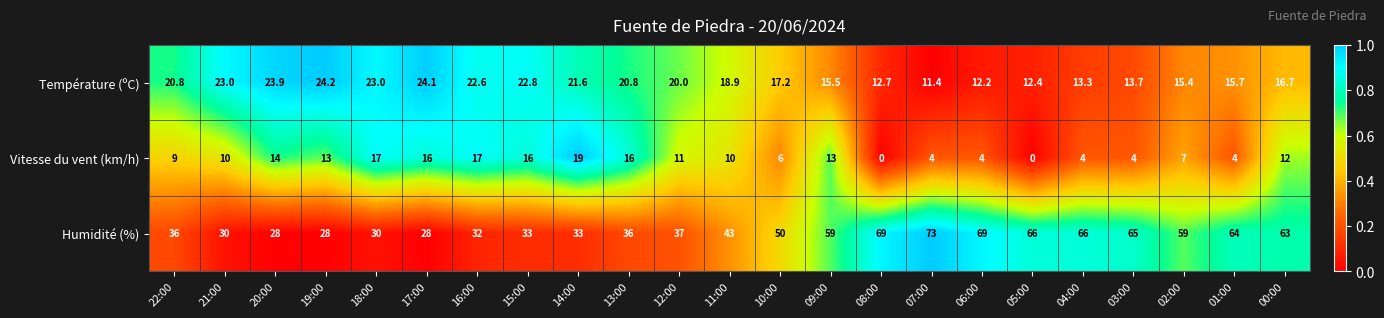

Rank the series by their average value, from lowest to highest.

Vitesse du vent (km/h), Température (ºC), Humidité (%)